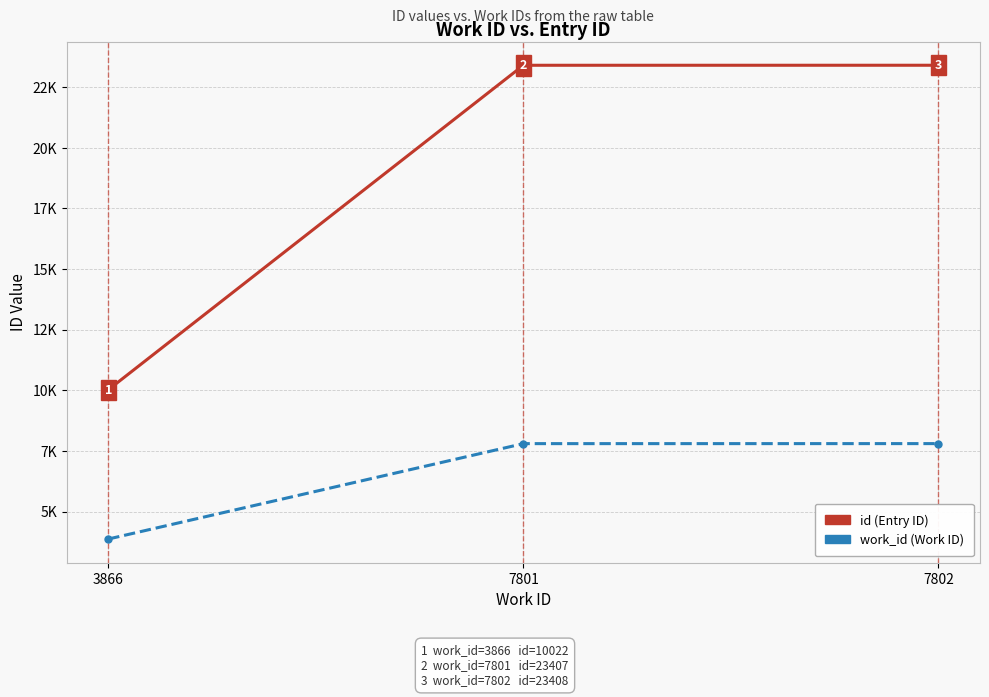

What are all the series names shown in the legend?

id (Entry ID), work_id (Work ID)